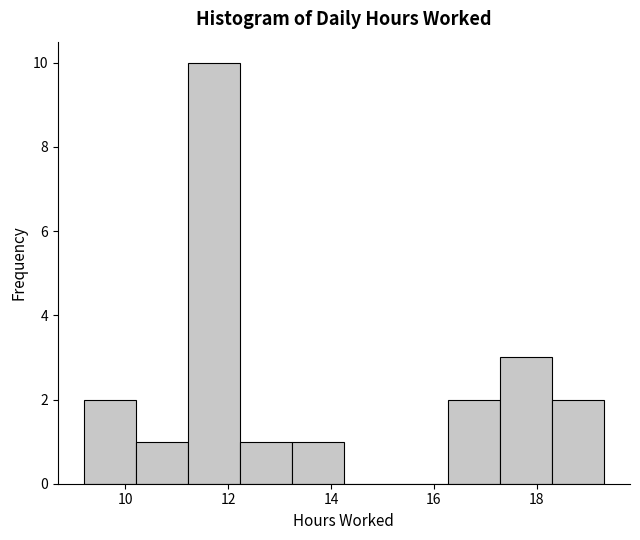

Reading left to right, list every bar in this chart as the range it spans on the x-axis followed by its height. Neither the bar edges nor the heights are printed on the chart, so give them approximately, as read against the axes.

9.2 to 10.2: 2
10.2 to 11.2: 1
11.2 to 12.2: 10
12.2 to 13.2: 1
13.2 to 14.2: 1
14.2 to 15.2: 0
15.2 to 16.2: 0
16.2 to 17.2: 2
17.2 to 18.2: 3
18.2 to 19.4: 2